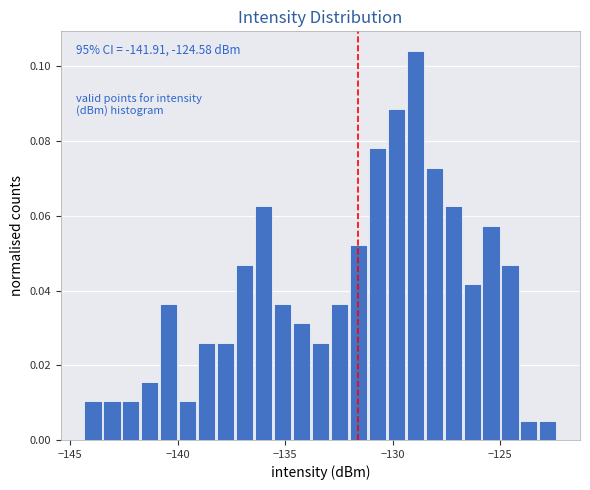

Read against the x-axis, roughly where is the centre of the tallest bar?

-129.0